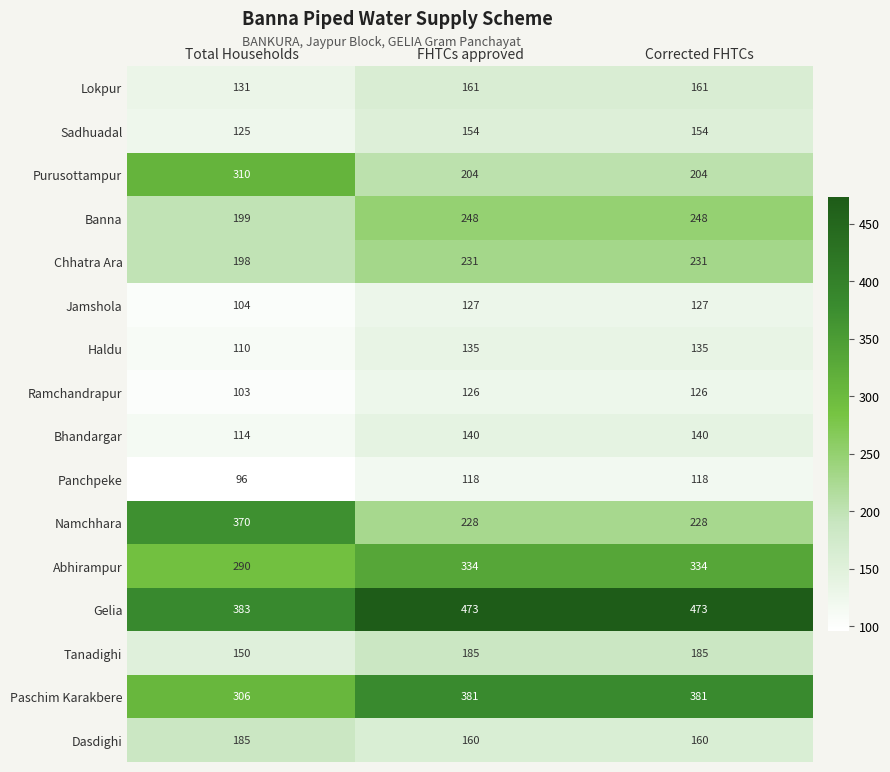

How many Bhandargar values are between 114 and 140?

3